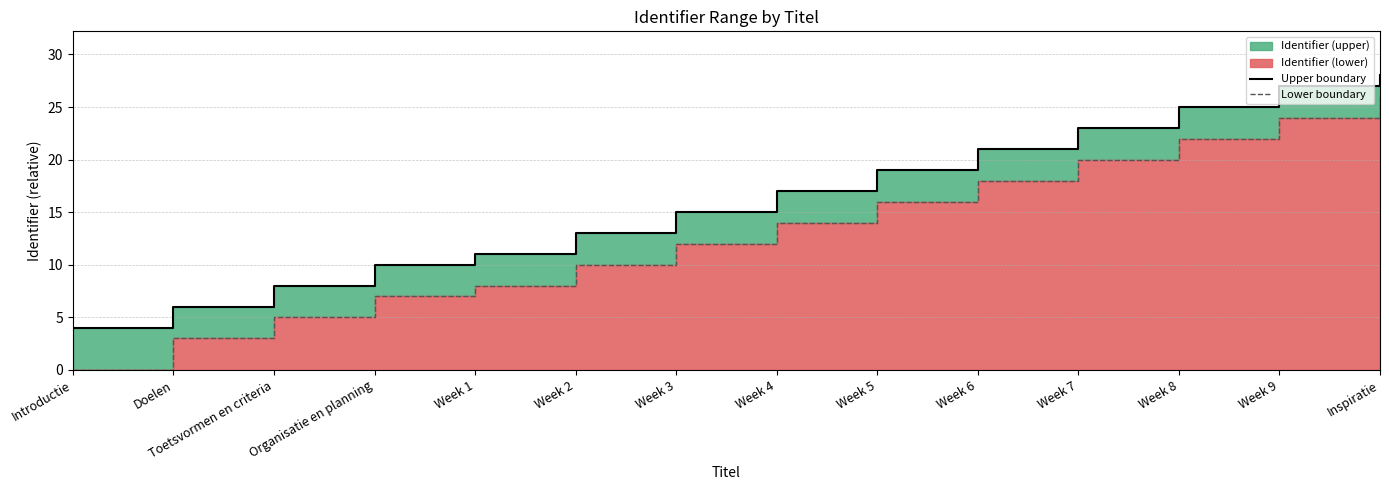

Between Week 3 and Week 6, which series saw the biggest shift?

Upper boundary